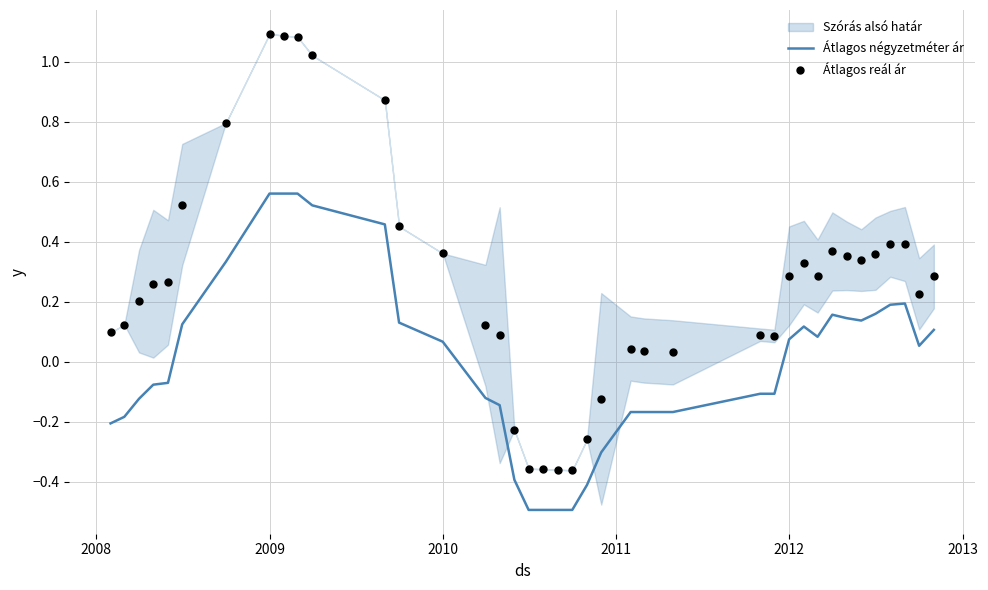

Which series has the largest total across all categories?

Átlagos reál ár